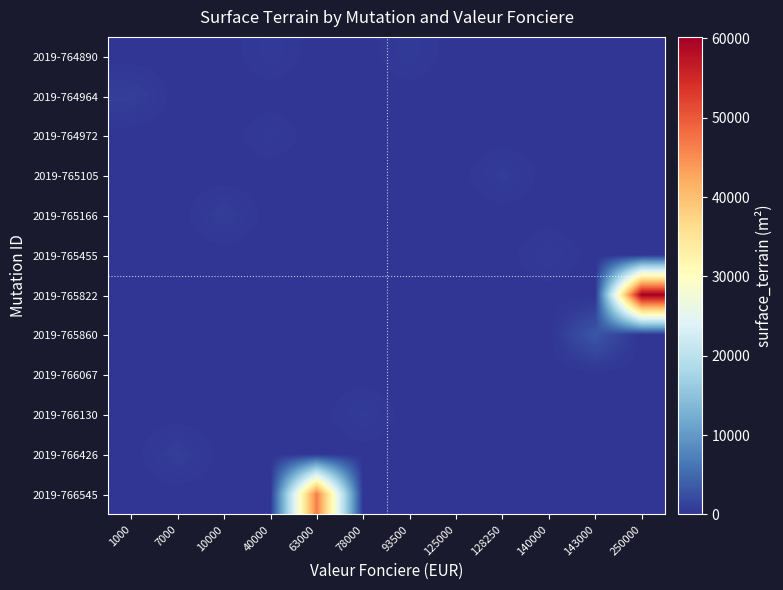

How many distinct data groups are displayed?

12